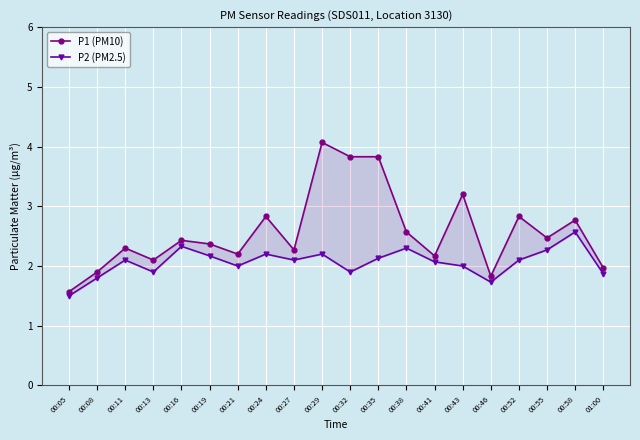

The P1 (PM10) series shows 2.6 at 00:32. True or false?

False